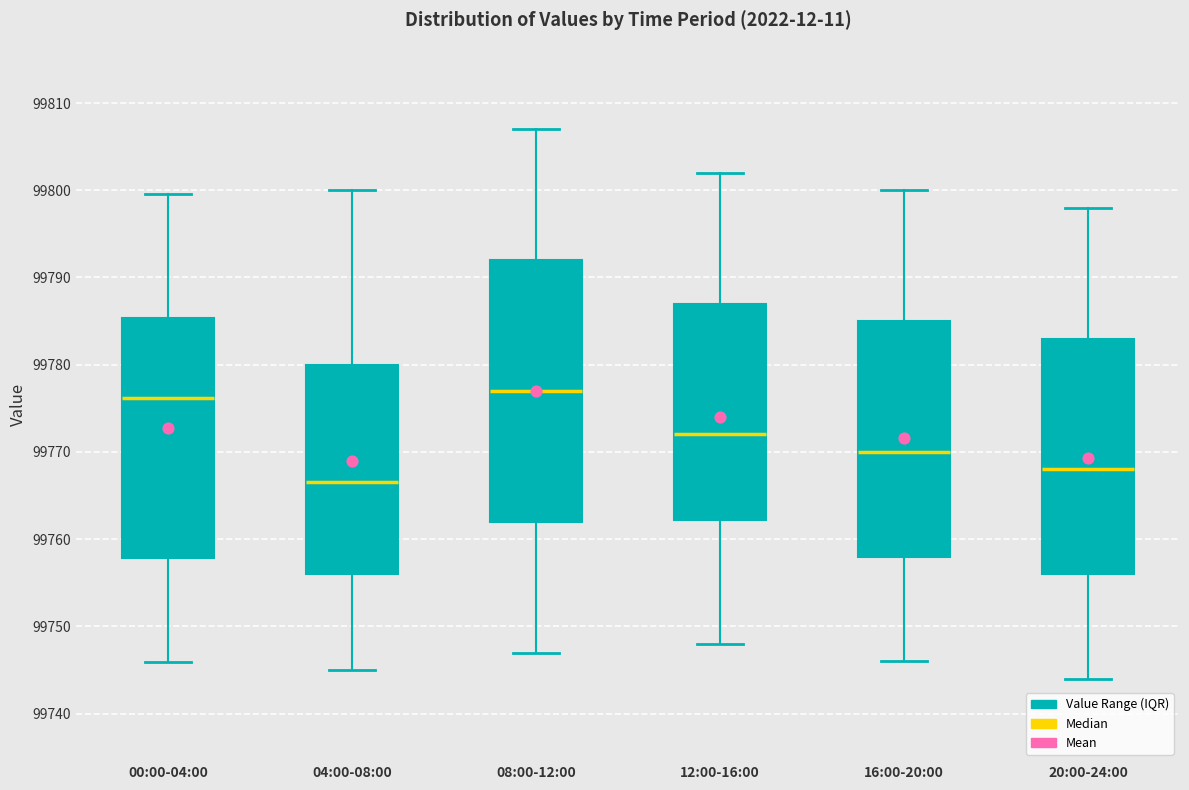

Reading left to right, read every box against the y-axis: the position of its median line, the range the box covers, and the ends of its whiskers. The values are not printed on the chart, so give them approximately, as read against the axis.

00:00-04:00: median 99776, box 99758 to 99785, whiskers 99746 to 99800
04:00-08:00: median 99767, box 99756 to 99780, whiskers 99745 to 99800
08:00-12:00: median 99777, box 99762 to 99792, whiskers 99747 to 99807
12:00-16:00: median 99772, box 99762 to 99787, whiskers 99748 to 99802
16:00-20:00: median 99770, box 99758 to 99785, whiskers 99746 to 99800
20:00-24:00: median 99768, box 99756 to 99783, whiskers 99744 to 99798